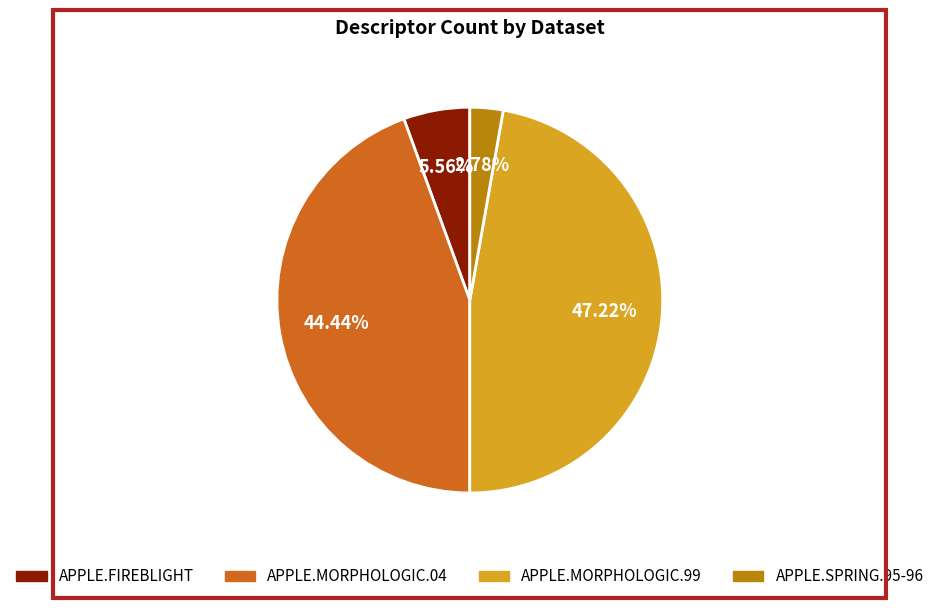

True or false: APPLE.SPRING.95-96 accounts for 3% of the total.

True